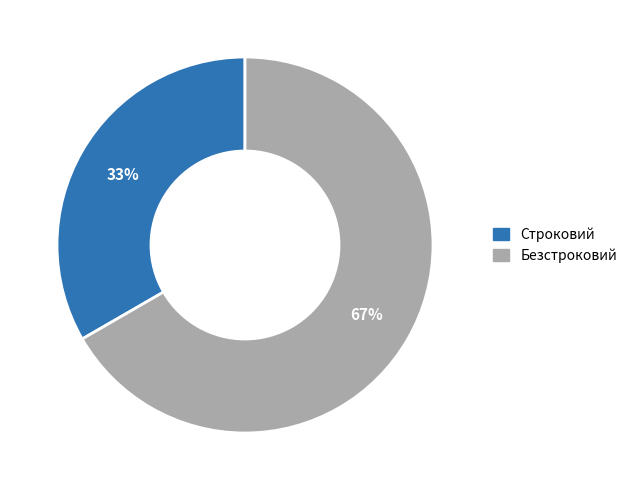

To the nearest percent, what is the combined percentage of Строковий and Безстроковий?

100%